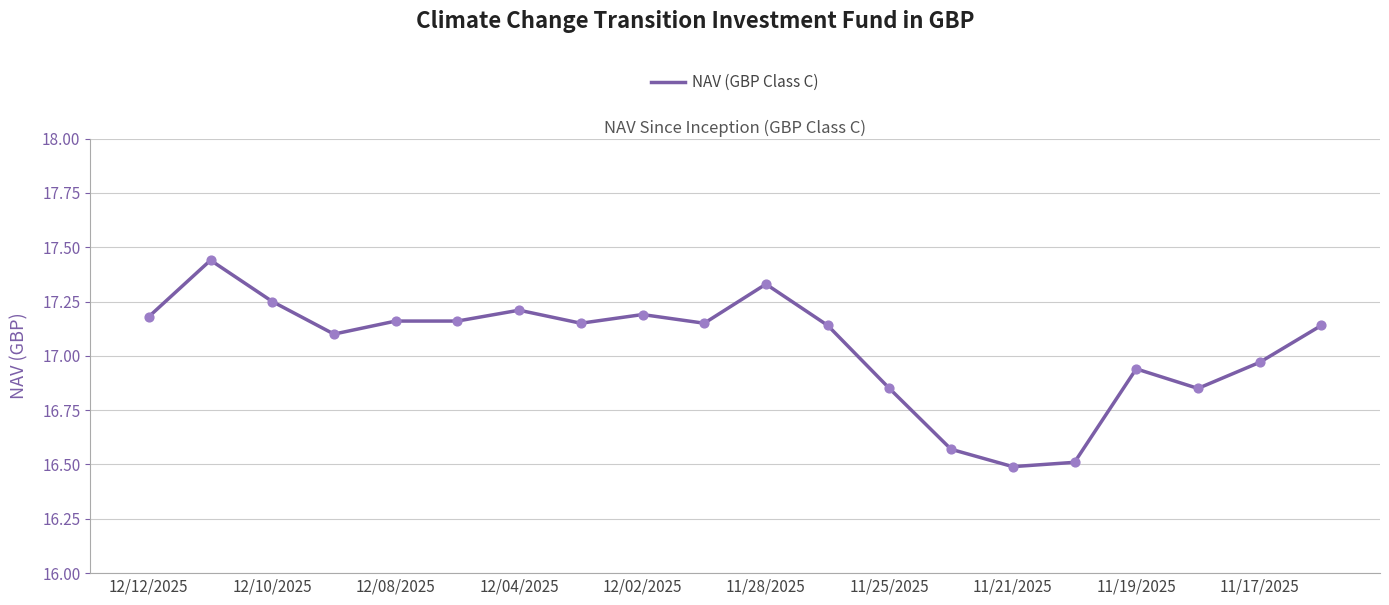

What is the minimum value shown in the chart?

16.5